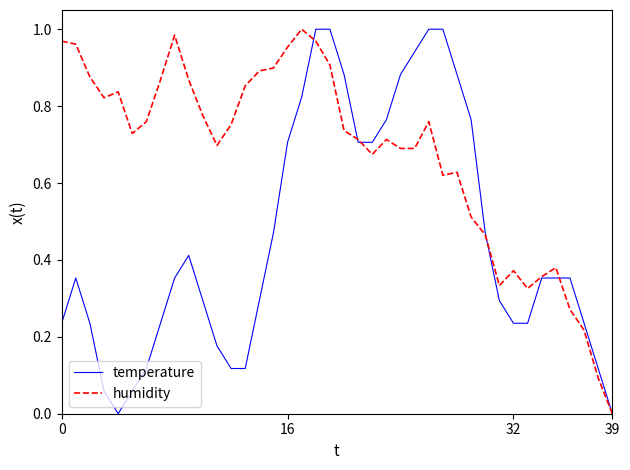

What are all the series names shown in the legend?

temperature, humidity